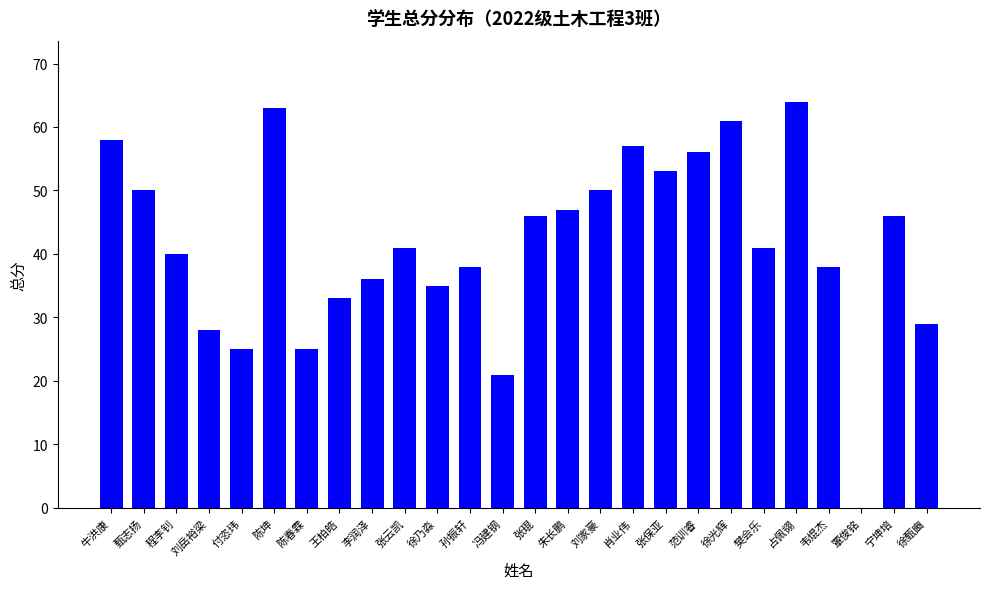

What is the sum of the values at 孙振轩 and 李润泽?

74